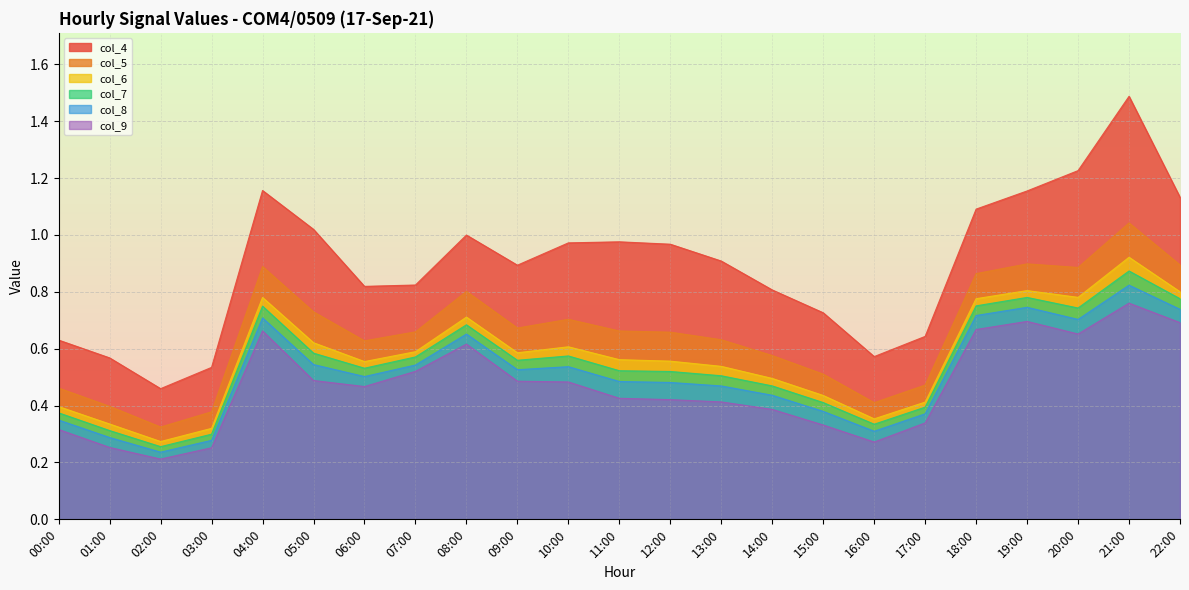

Which category has the lowest value in the col_4 series?

02:00